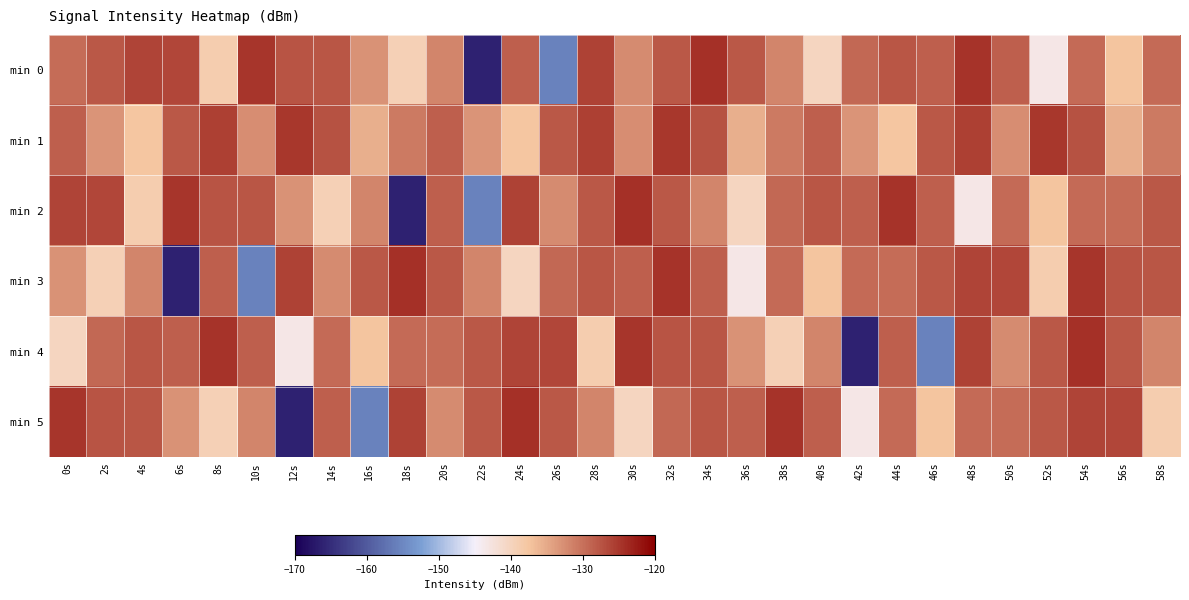

Which series changed the most between 4s and 30s?

min 2